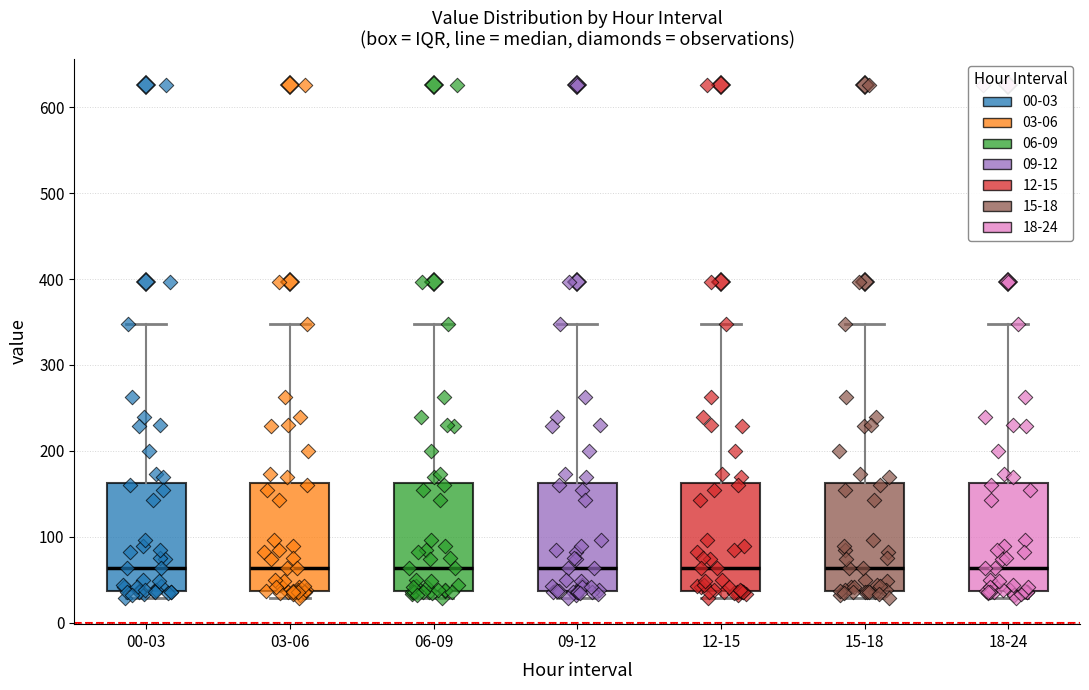

Where does the median line of the box for 03-06 sit on the y-axis? The values are not printed on the chart, so give them approximately, as read against the axis.

60